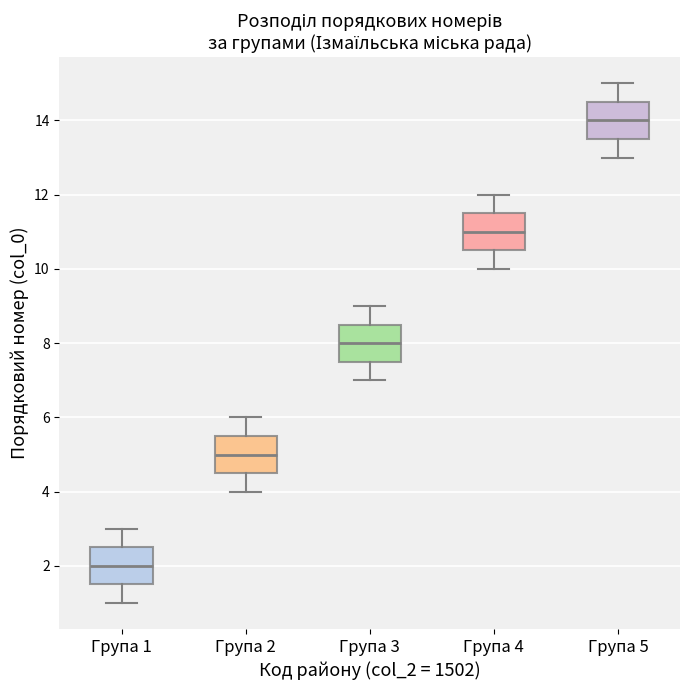

Which box has the lowest median line?

Група 1